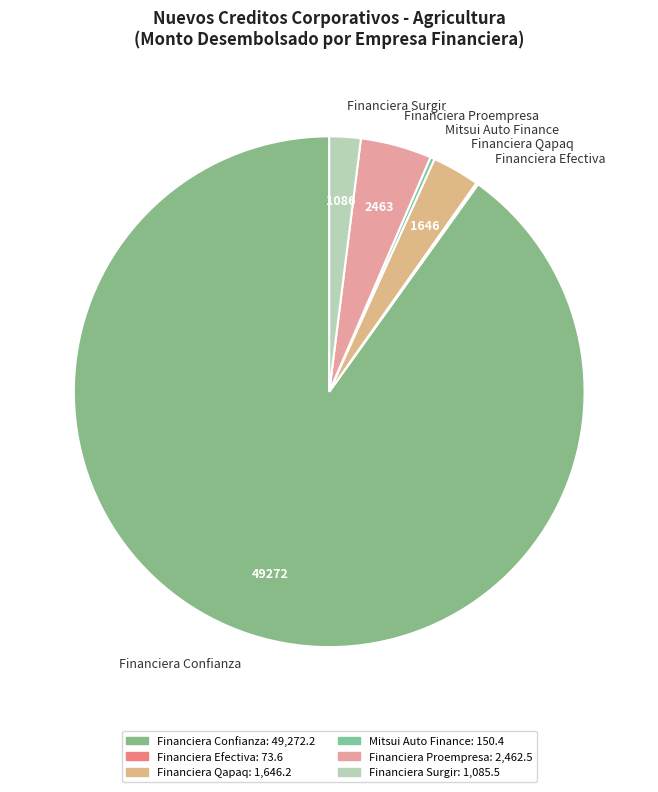

Is it true that Financiera Proempresa is 5% of the pie?

True